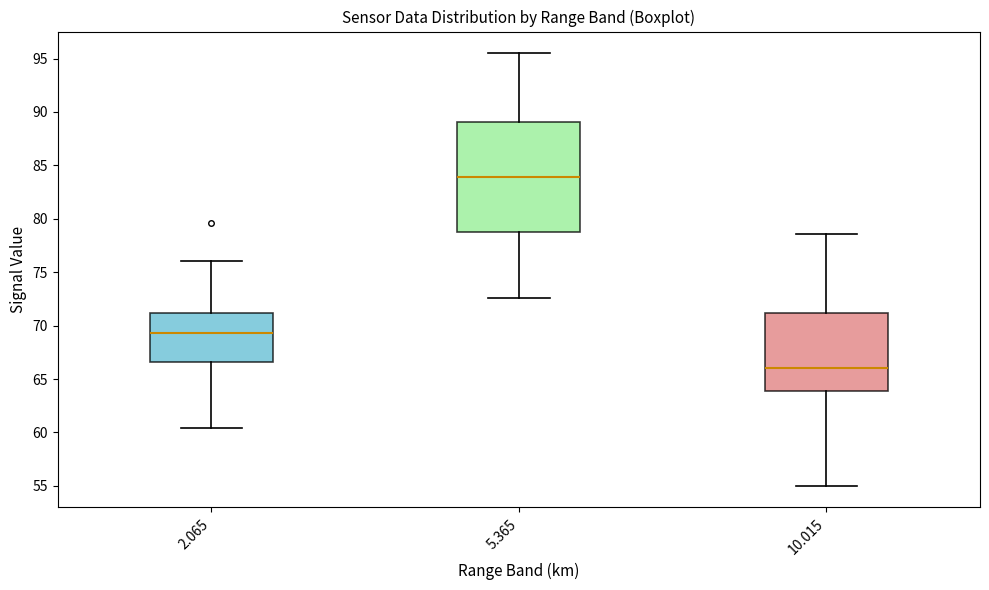

Which box is the tallest, from its lower edge to its upper edge?

5.365